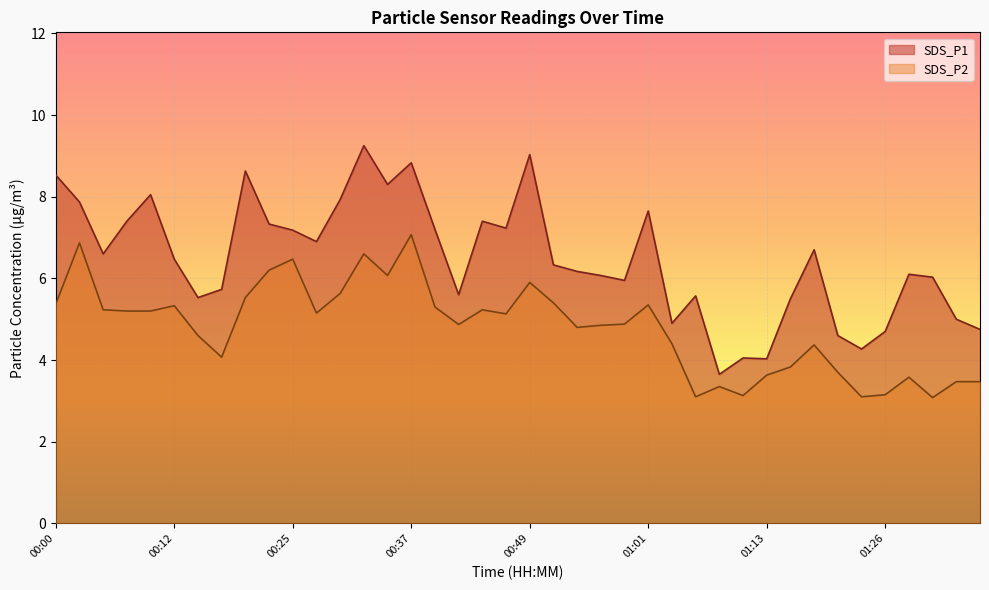

Between 00:56 and 01:09, which is larger?

00:56